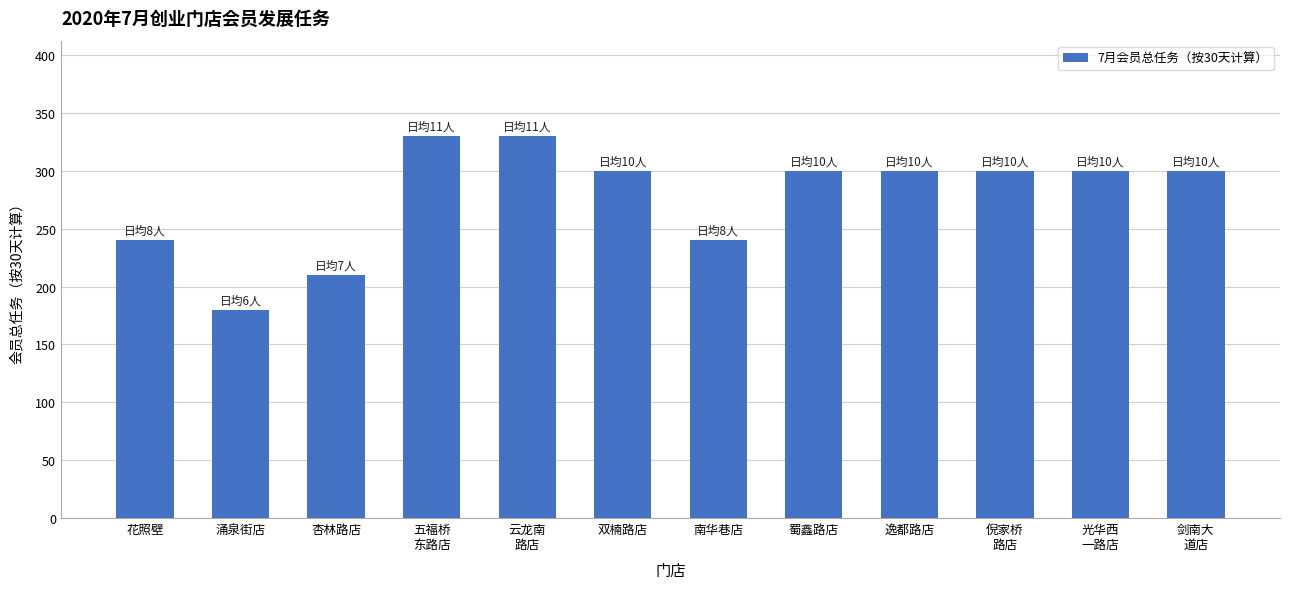

What is the change in value from 涌泉街店 to 逸都路店?

+120